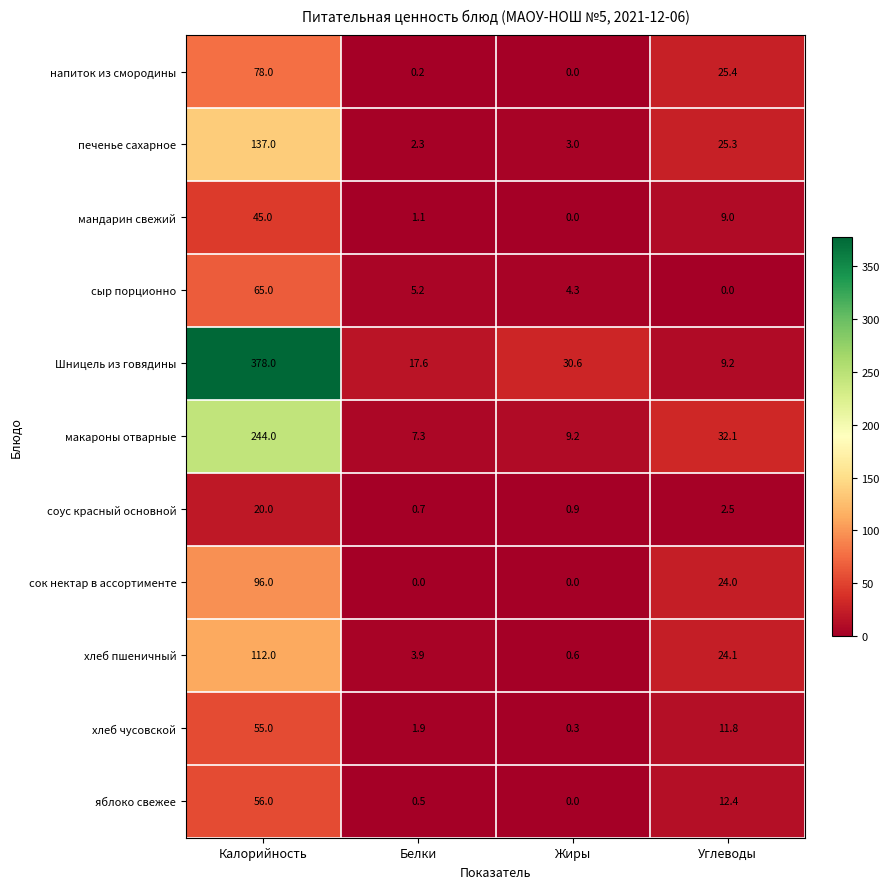

Which series has the largest total across all categories?

Шницель из говядины